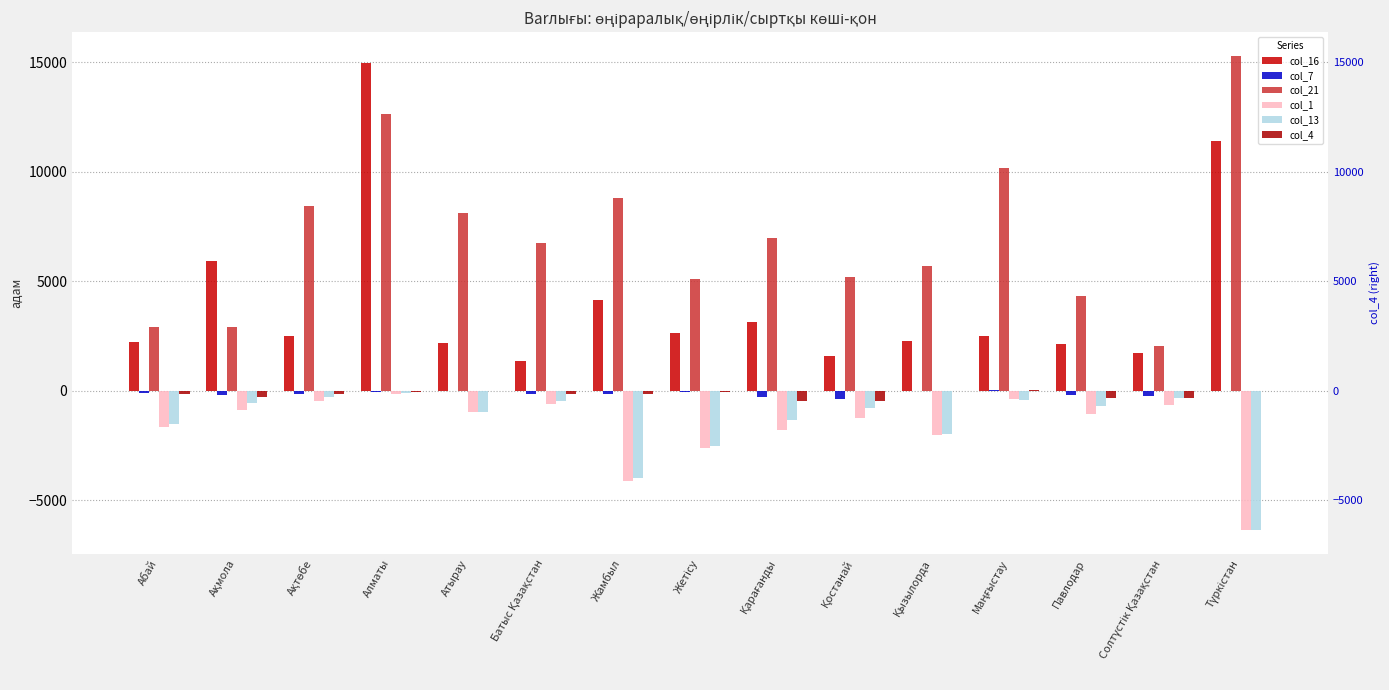

The col_1 series shows -2388 at Жамбыл. True or false?

False